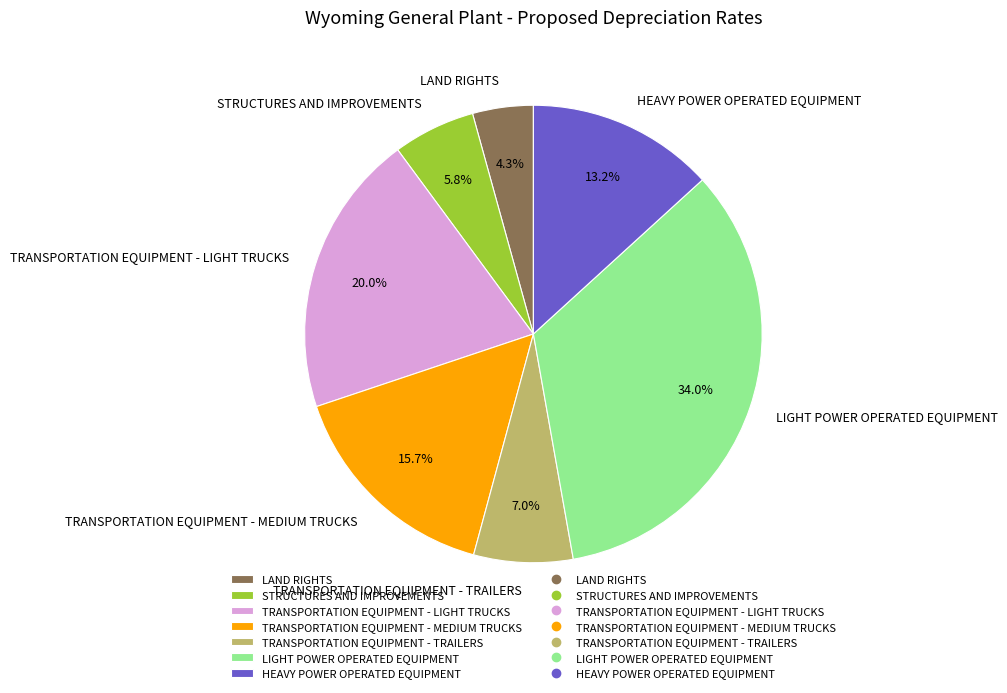

How many segments does this pie chart have?

7